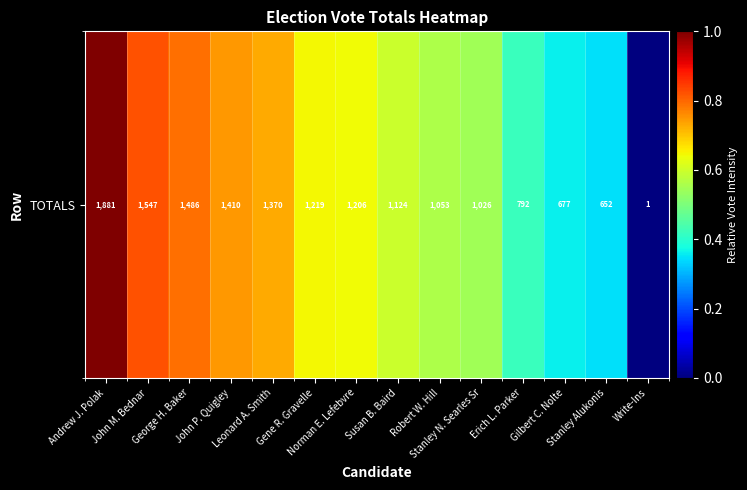

At which category does the chart reach its peak across all series?

Andrew J. Polak